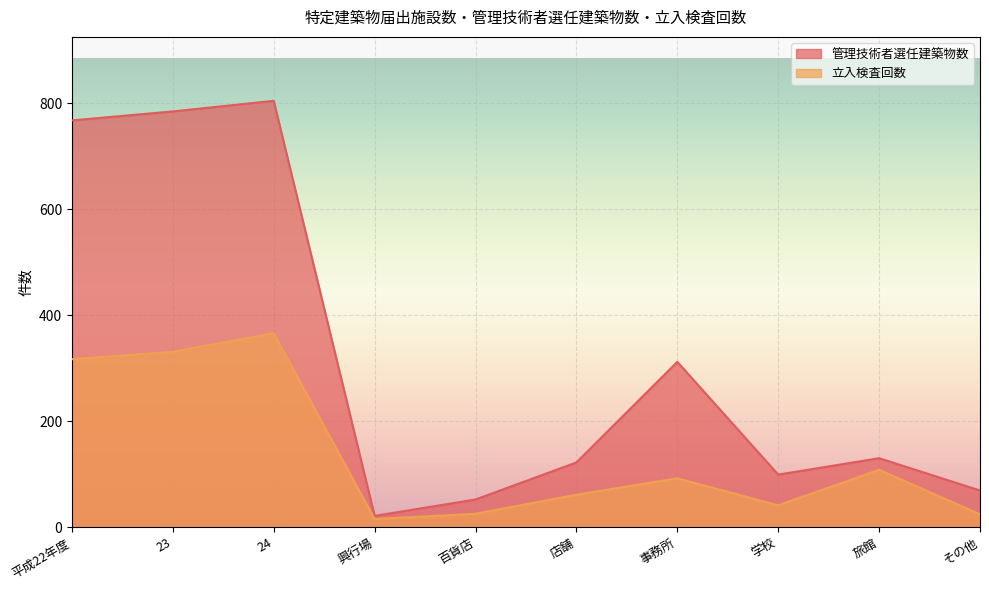

Where does the 立入検査回数 series first go above 92?

平成22年度